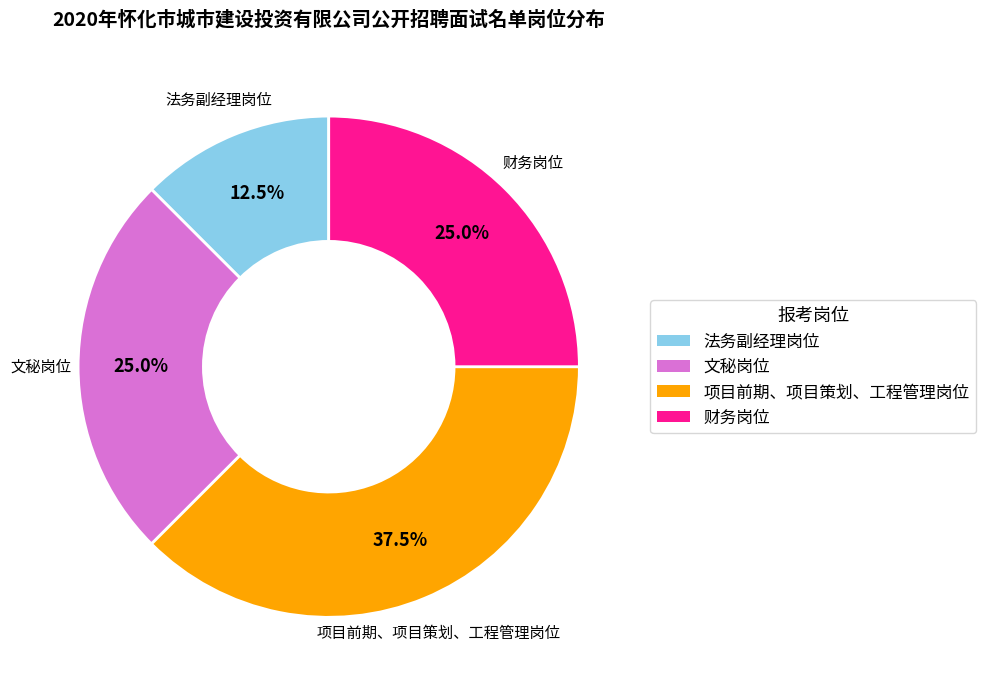

Is there any slice that represents more than half of the pie?

No